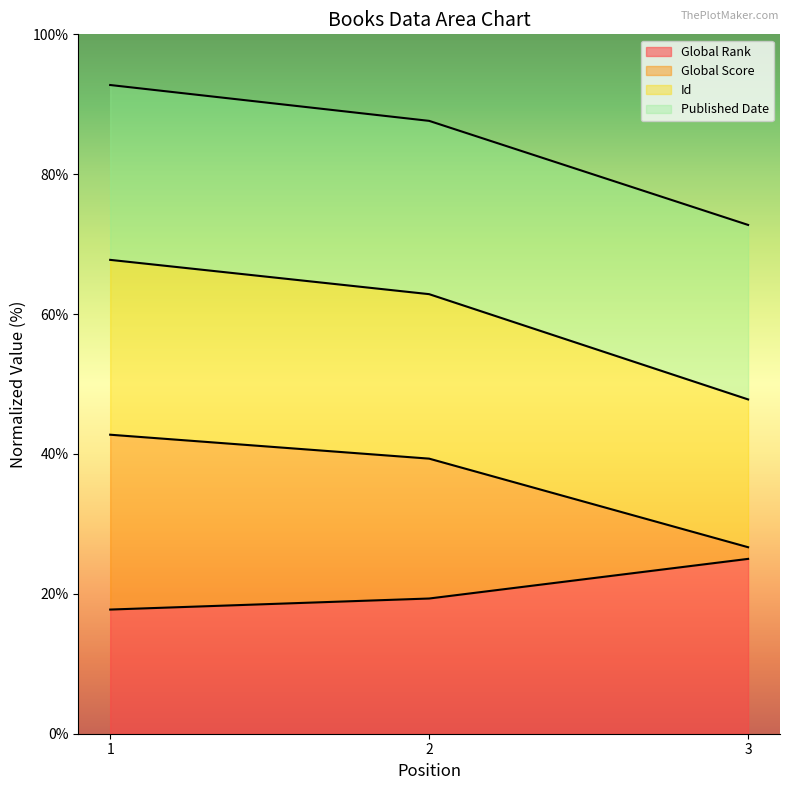

Count the number of categories in the chart.

3